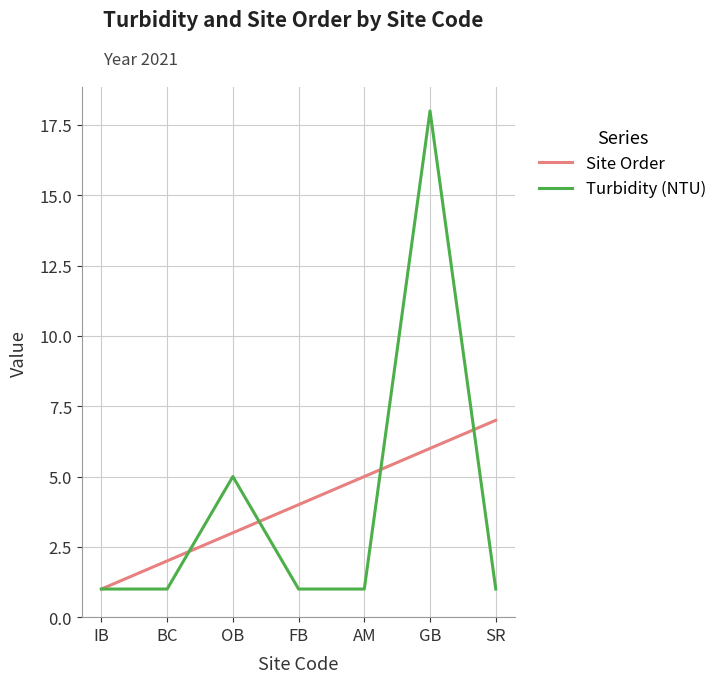

List the series in order of their peak value, lowest first.

Site Order, Turbidity (NTU)